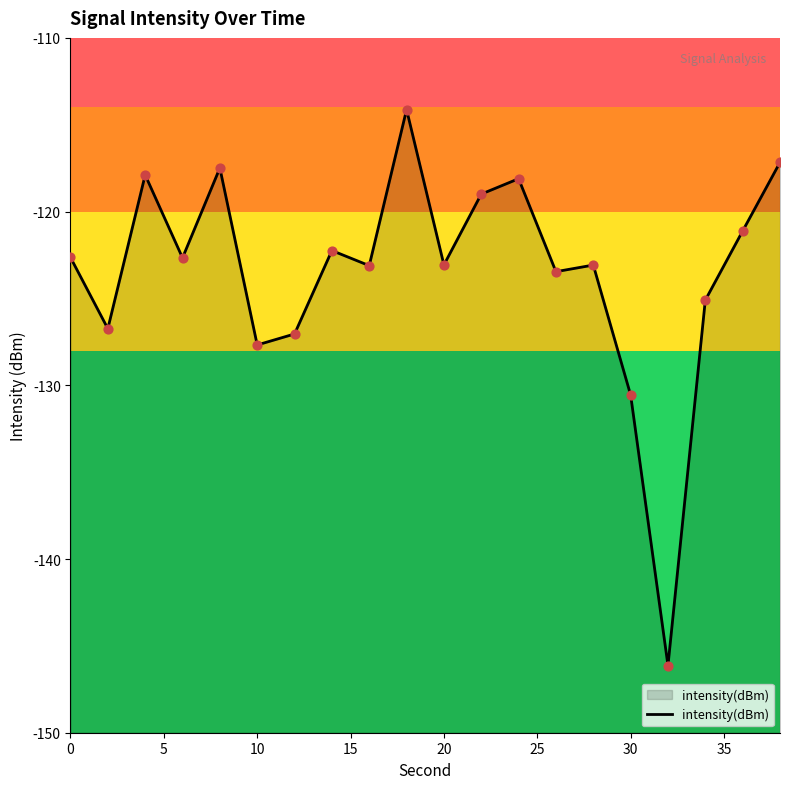

Between 30 and 25, which is larger?

30